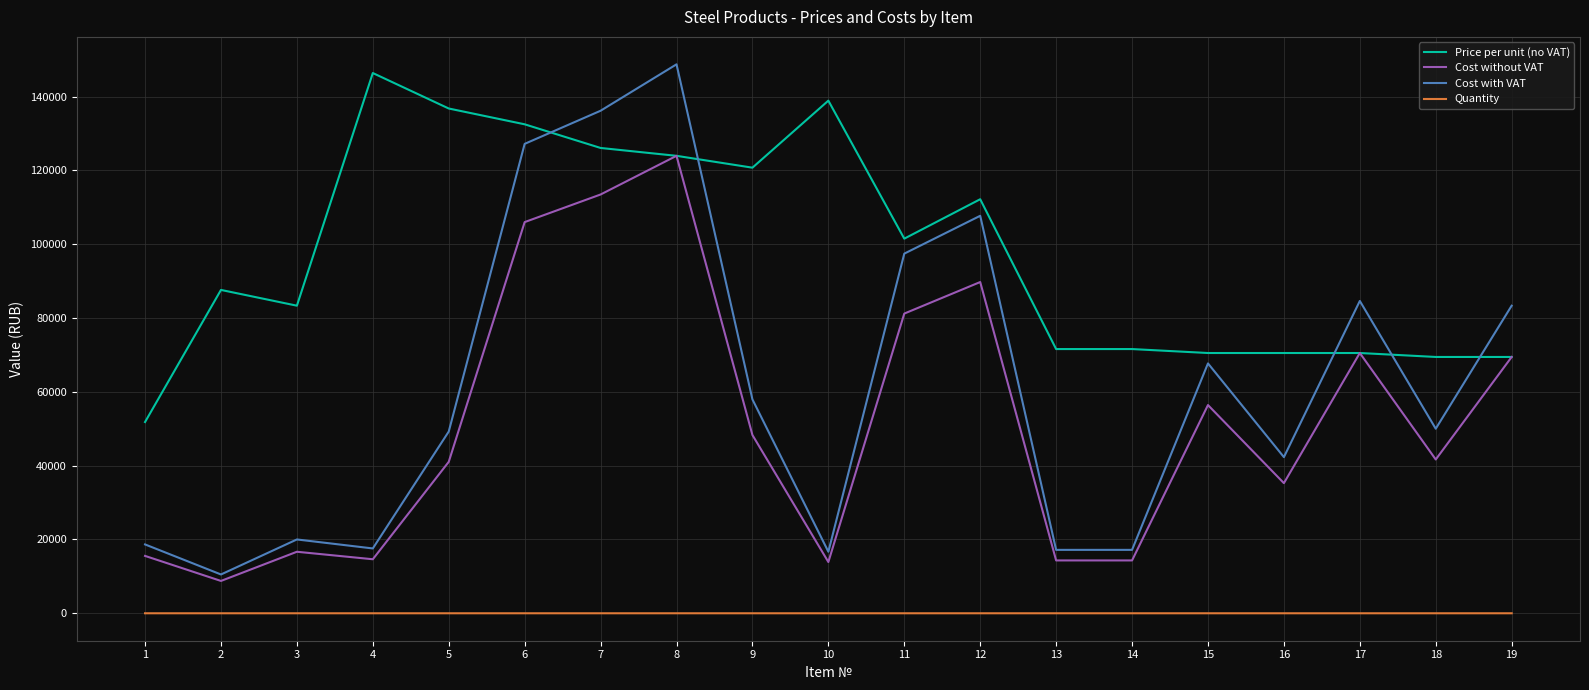

True or false: Price per unit (no VAT) and Quantity cross at least once.

False